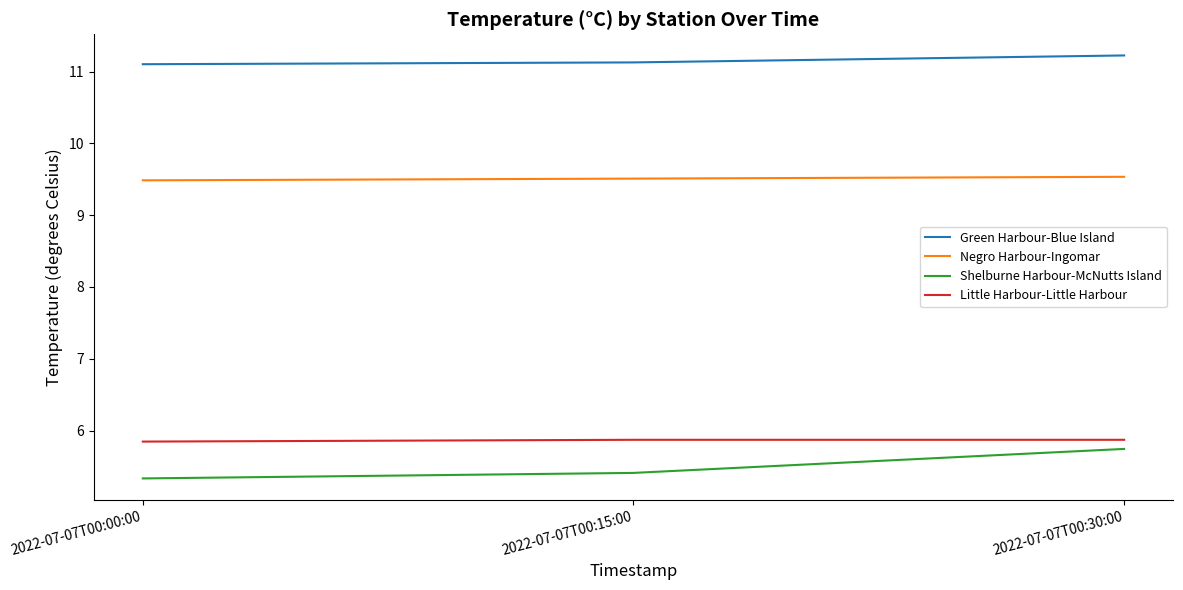

What is the difference between the maximum and minimum values in the Shelburne Harbour-McNutts Island series?

0.4